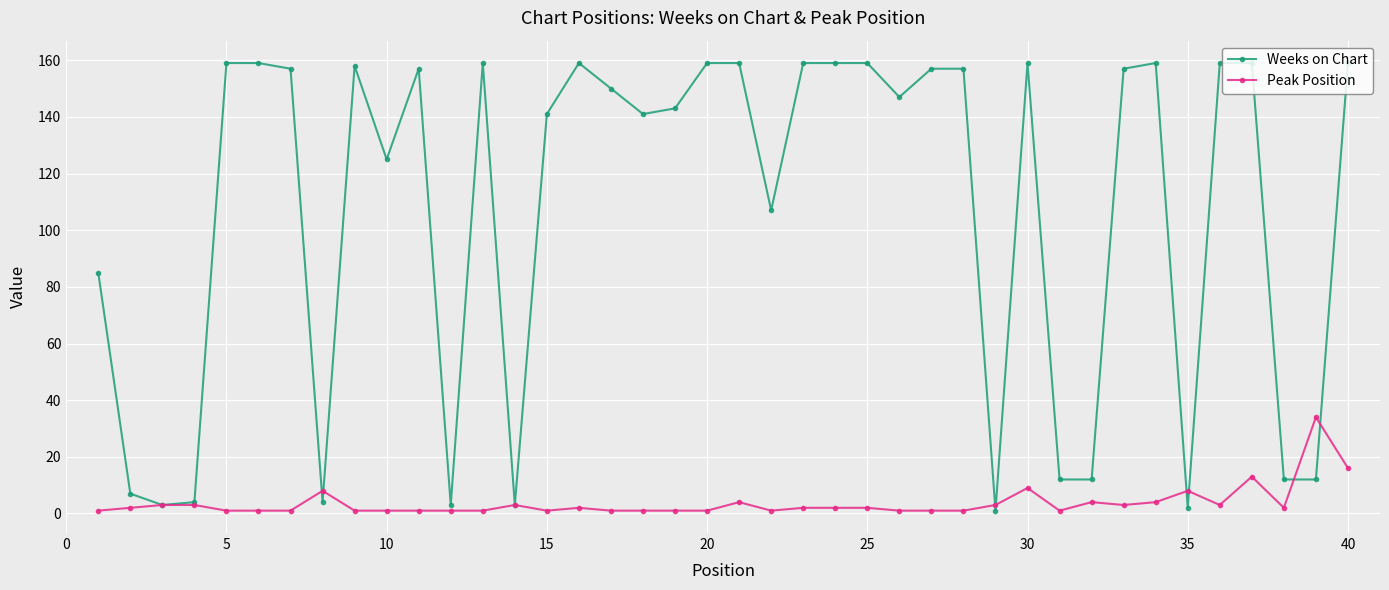

What is the maximum value for Weeks on Chart?

159